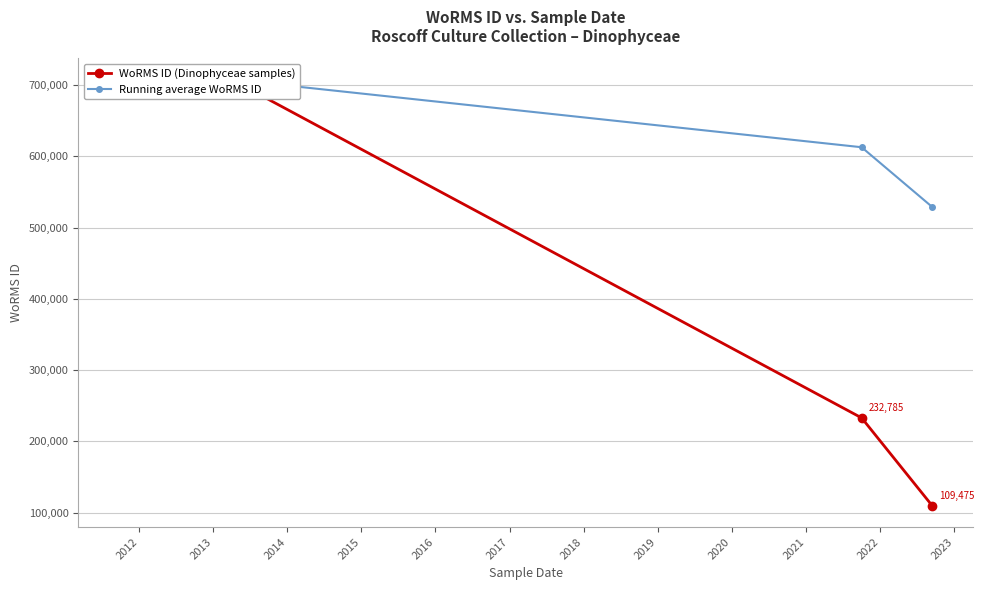

What is the difference between the maximum and minimum values in the WoRMS ID (Dinophyceae samples) series?

598155